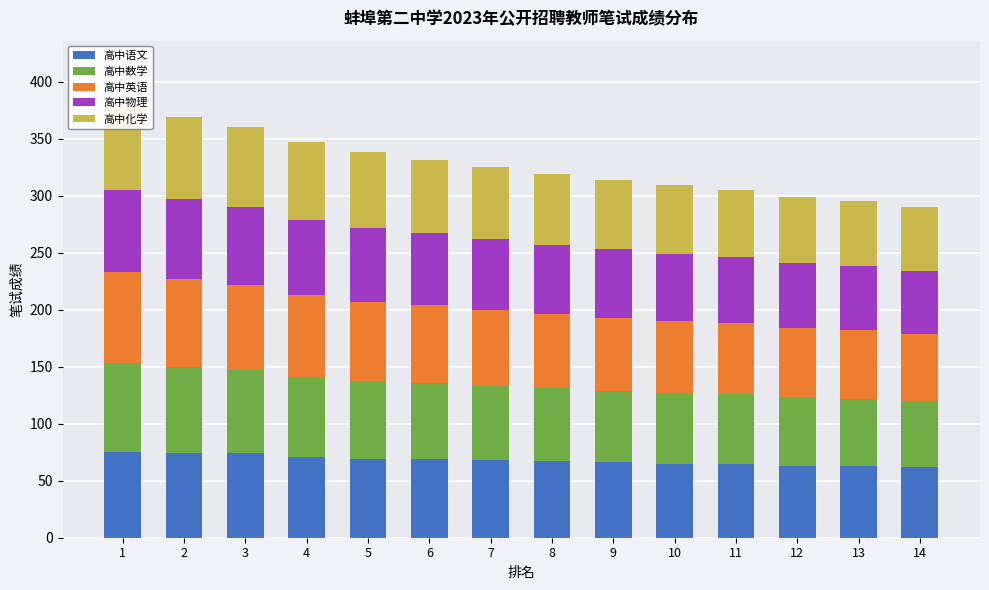

What is the sum of the 高中数学 values at 9 and 13?

122